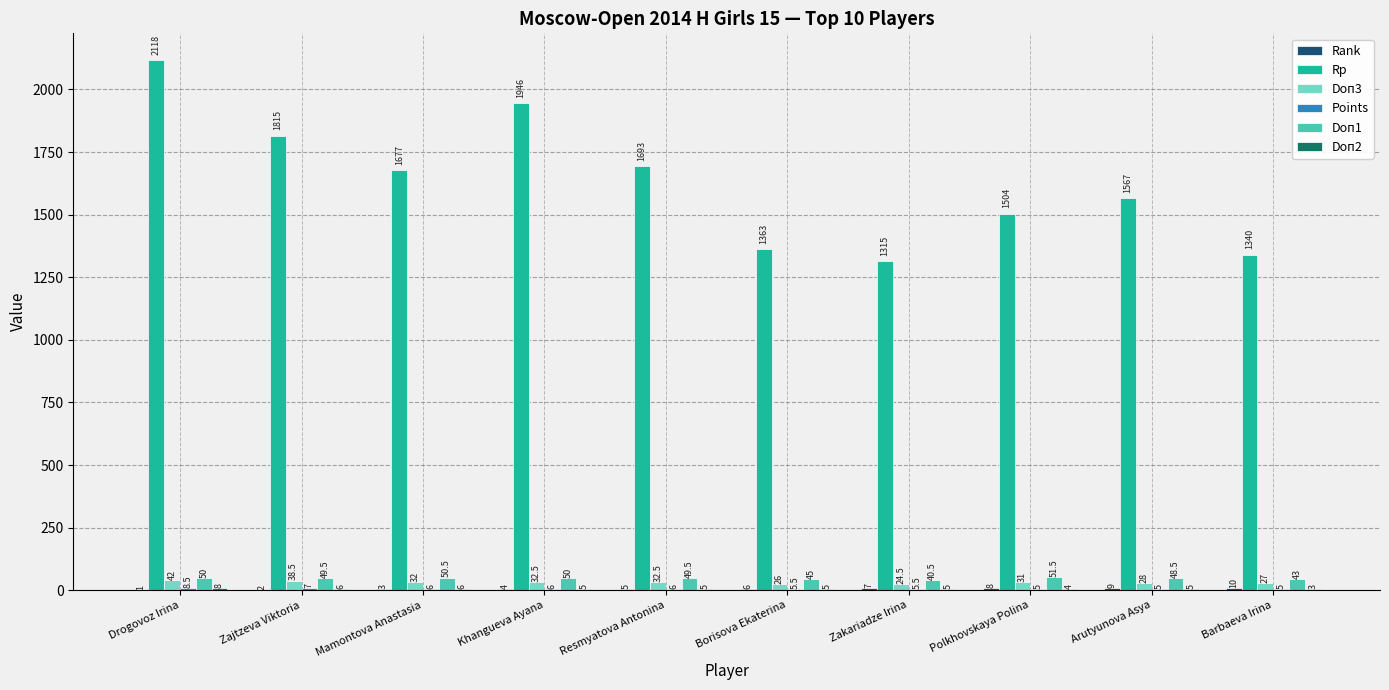

Which series has the widest spread of values?

Rp